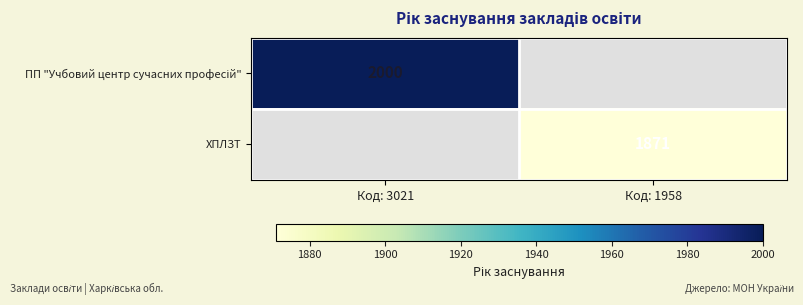

Is it true that ХПЛЗТ equals 2827 at Код: 1958?

False